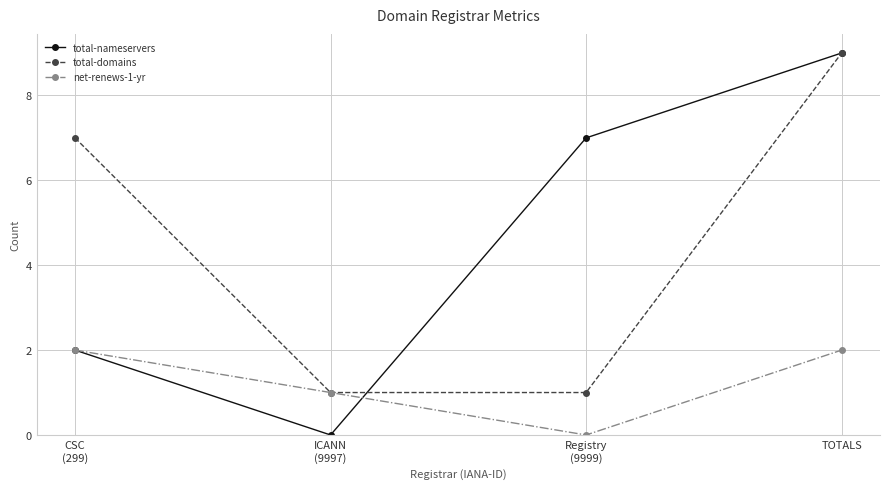

Rank the categories by total-nameservers value from lowest to highest.

ICANN
(9997), CSC
(299), Registry
(9999), TOTALS